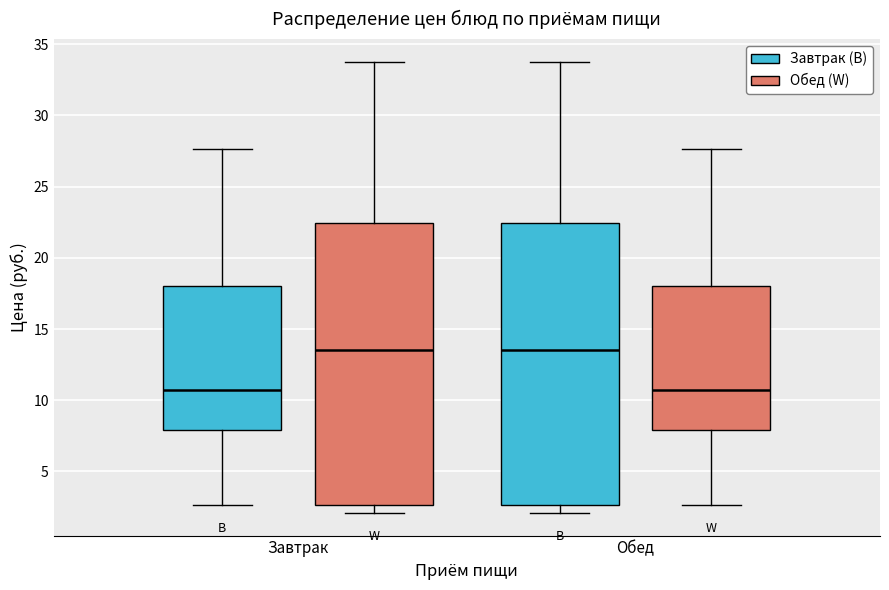

Reading left to right, transcribe this box plot: for each box, give where its median line is, the range the box spans, and where its two whiskers end, as read against the y-axis. The values are not printed on the chart, so give them approximately, as read against the axis.

Завтрак (Завтрак (B)): median 10.5, box 8.0 to 18.0, whiskers 2.5 to 27.5
Завтрак (Обед (W)): median 13.5, box 2.5 to 22.5, whiskers 2.0 to 34.0
Обед (Завтрак (B)): median 13.5, box 2.5 to 22.5, whiskers 2.0 to 34.0
Обед (Обед (W)): median 10.5, box 8.0 to 18.0, whiskers 2.5 to 27.5